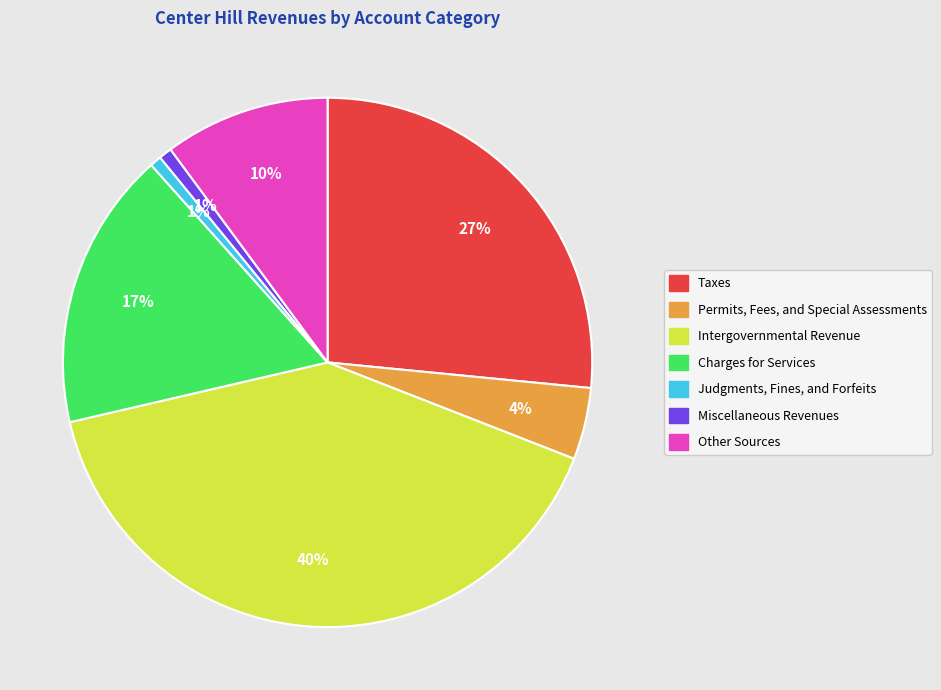

How many slices are in this pie chart?

7